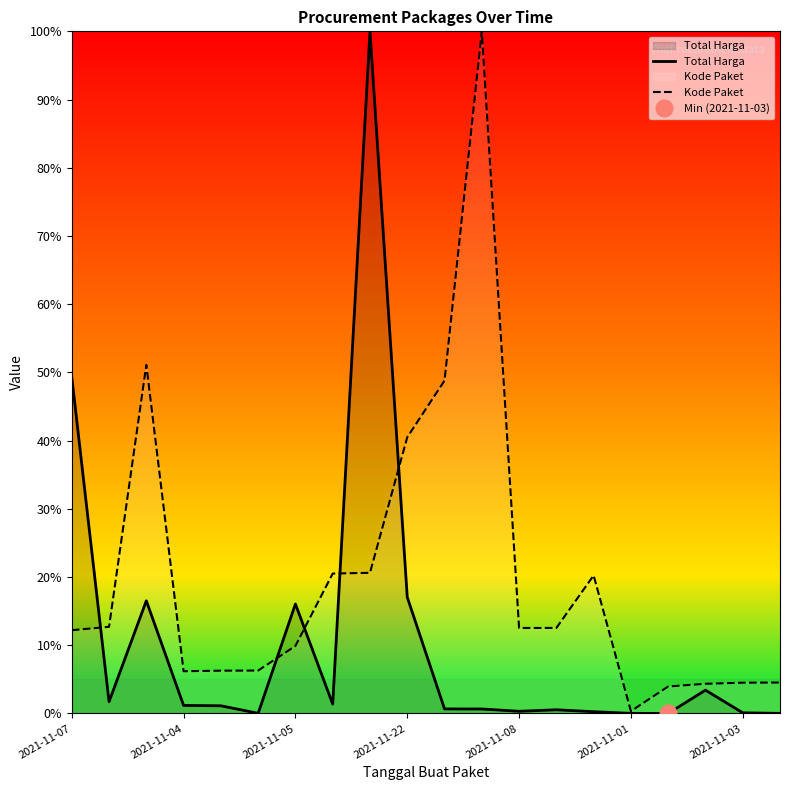

How many series are shown in this chart?

2